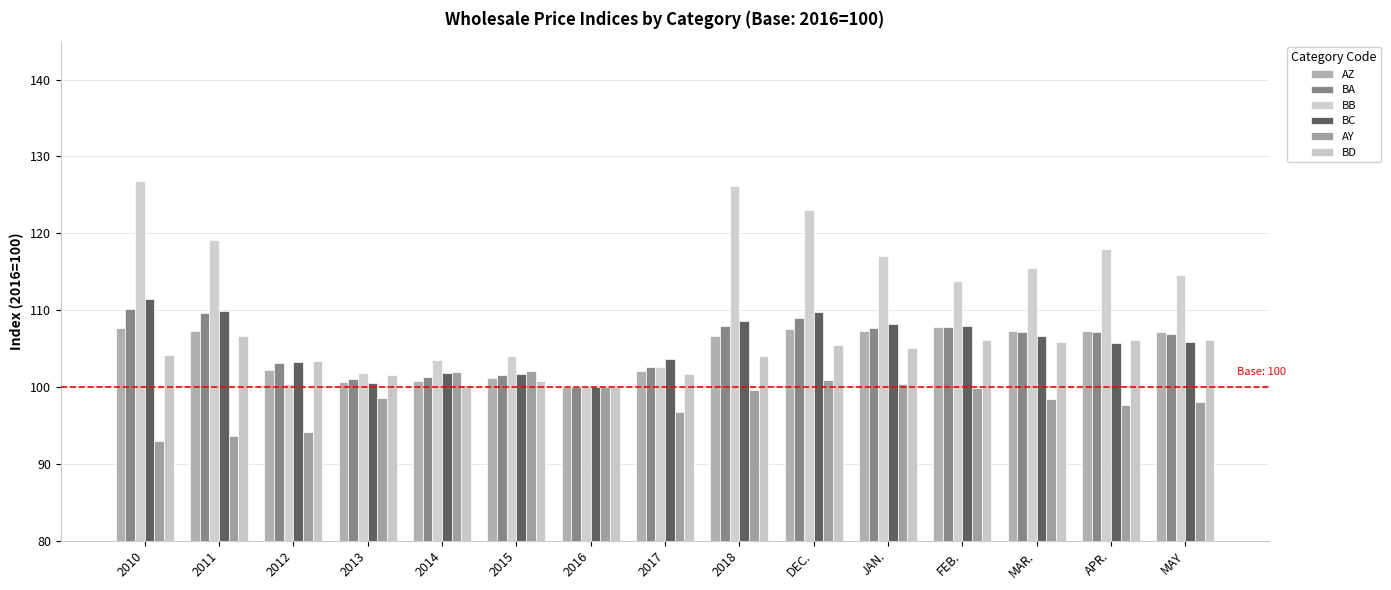

Rank the categories by BB value from lowest to highest.

2016, 2012, 2013, 2017, 2014, 2015, FEB., MAY, MAR., JAN., APR., 2011, DEC., 2018, 2010